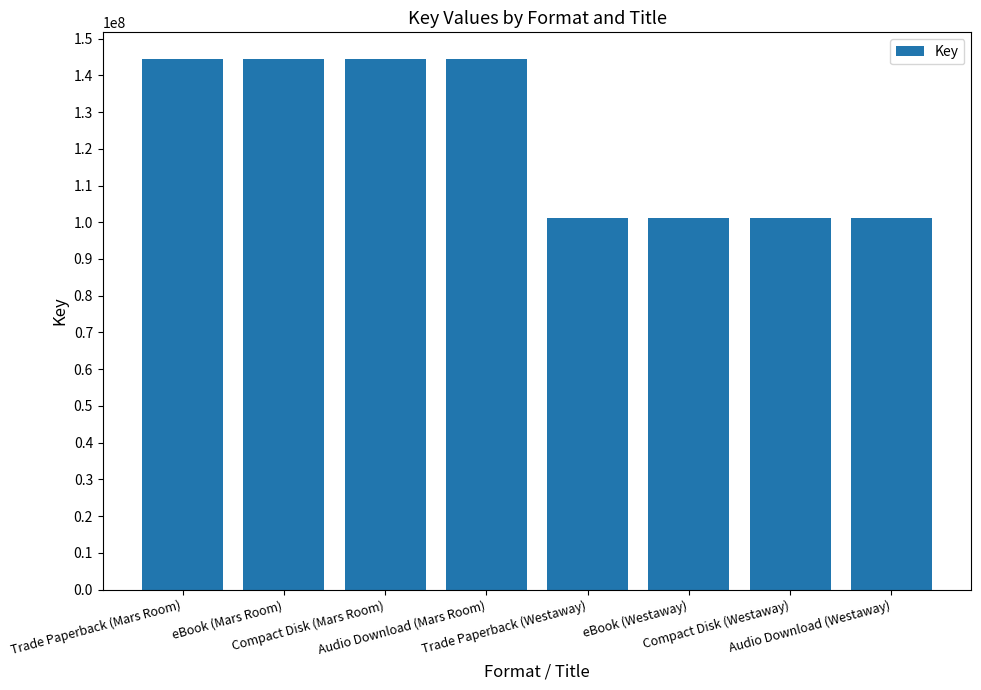

Reading left to right, list all the values displayed in this chart.

Trade Paperback (Mars Room)=144476712	eBook (Mars Room)=144476712	Compact Disk (Mars Room)=144476712	Audio Download (Mars Room)=144476712	Trade Paperback (Westaway)=101155307	eBook (Westaway)=101155307	Compact Disk (Westaway)=101155307	Audio Download (Westaway)=101155307